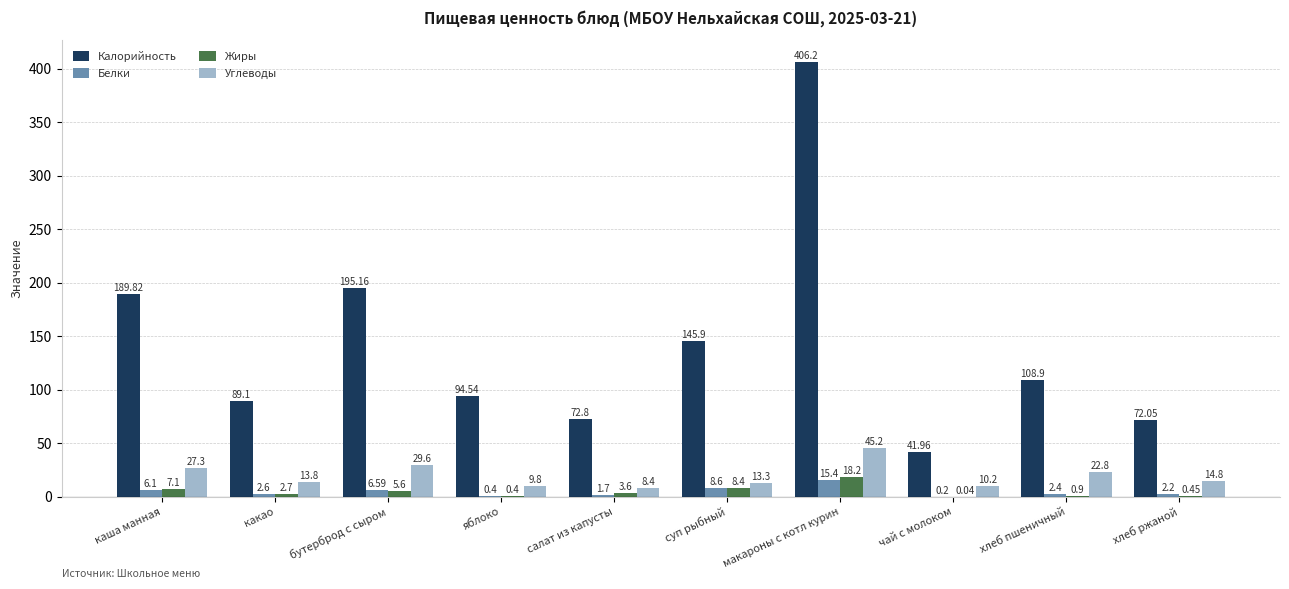

Which series changed the most between бутерброд с сыром and салат из капусты?

Калорийность